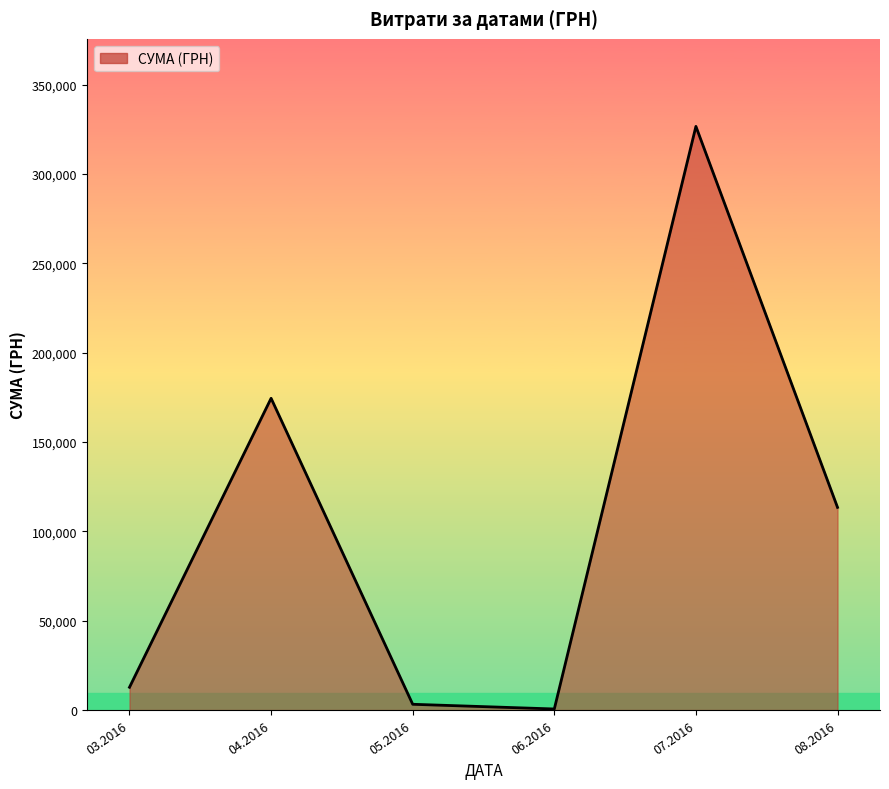

Does the chart display data point markers on the line(s)?

No